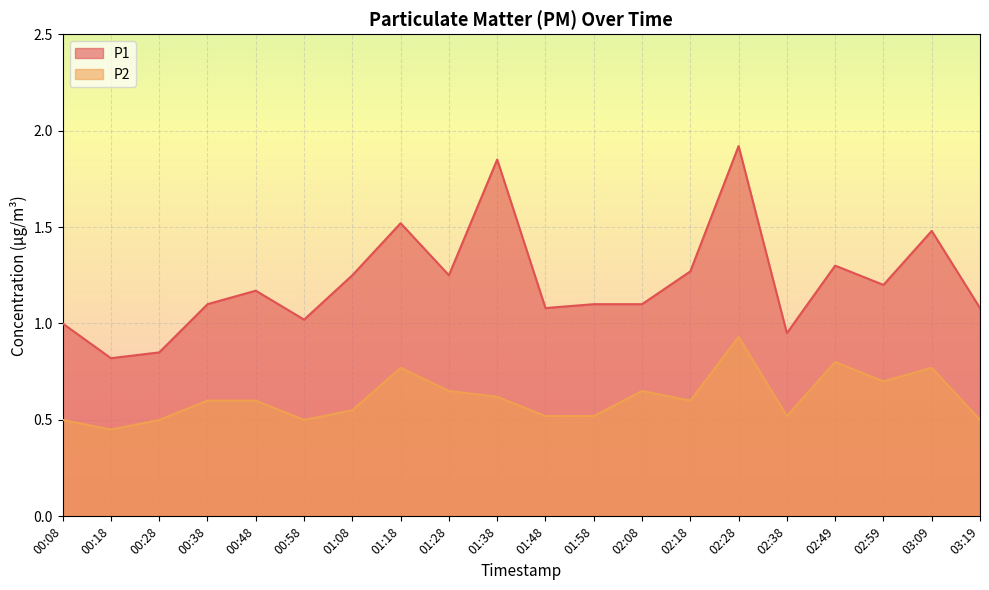

What is the difference between the highest and lowest values at 01:58?

0.6